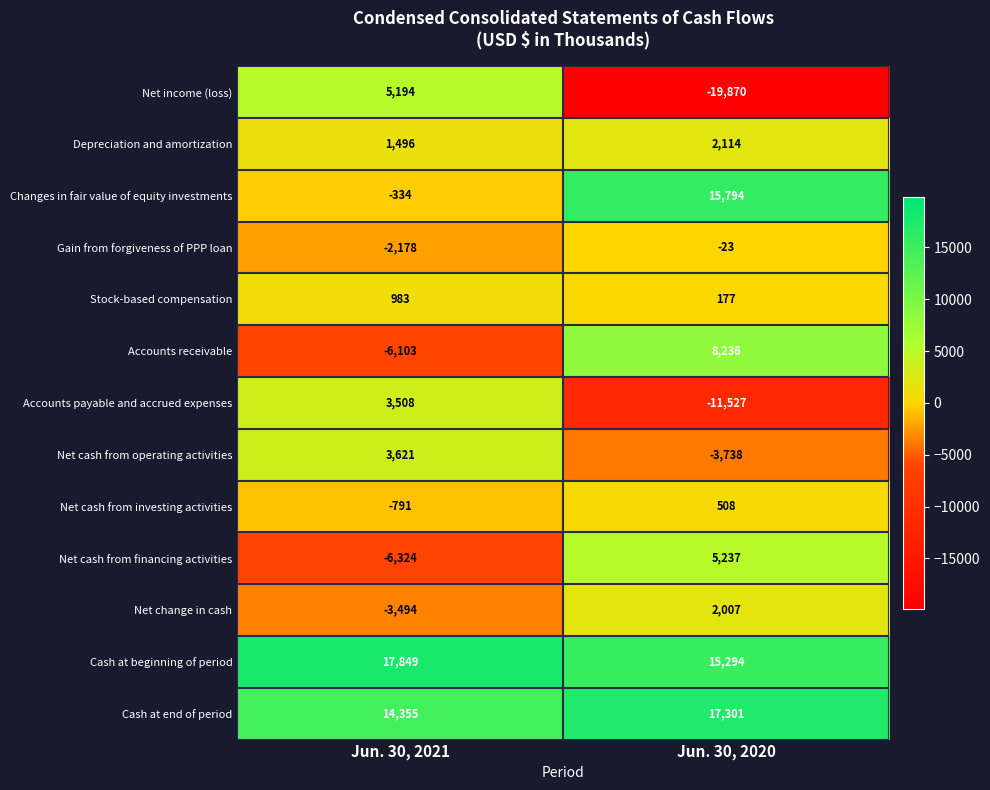

The value of Gain from forgiveness of PPP loan at Jun. 30, 2021 is -2178. True or false?

True